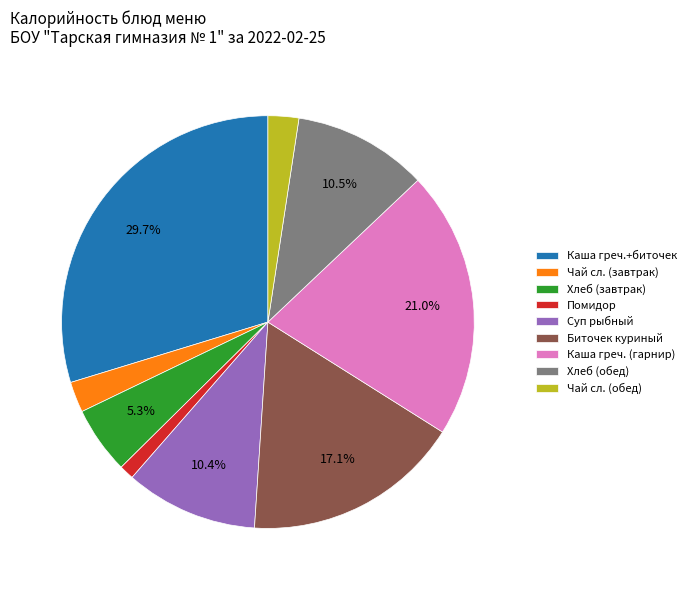

Combined, do Чай сл. (обед) and Каша греч.+биточек account for over 50%?

No